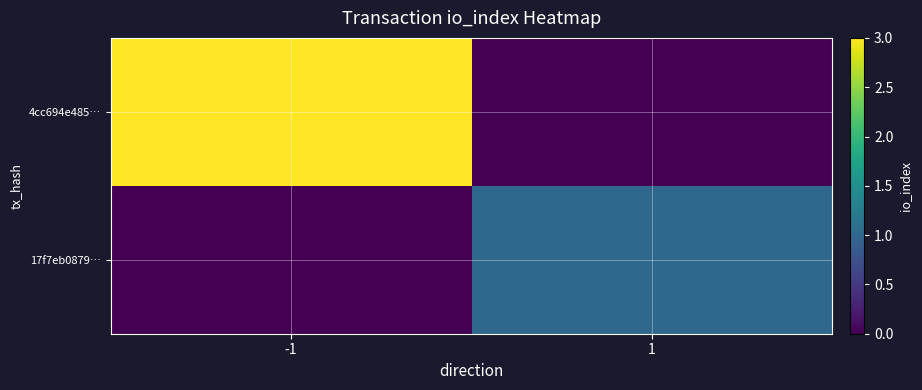

What is the spread (max minus min) of values at 1?

1